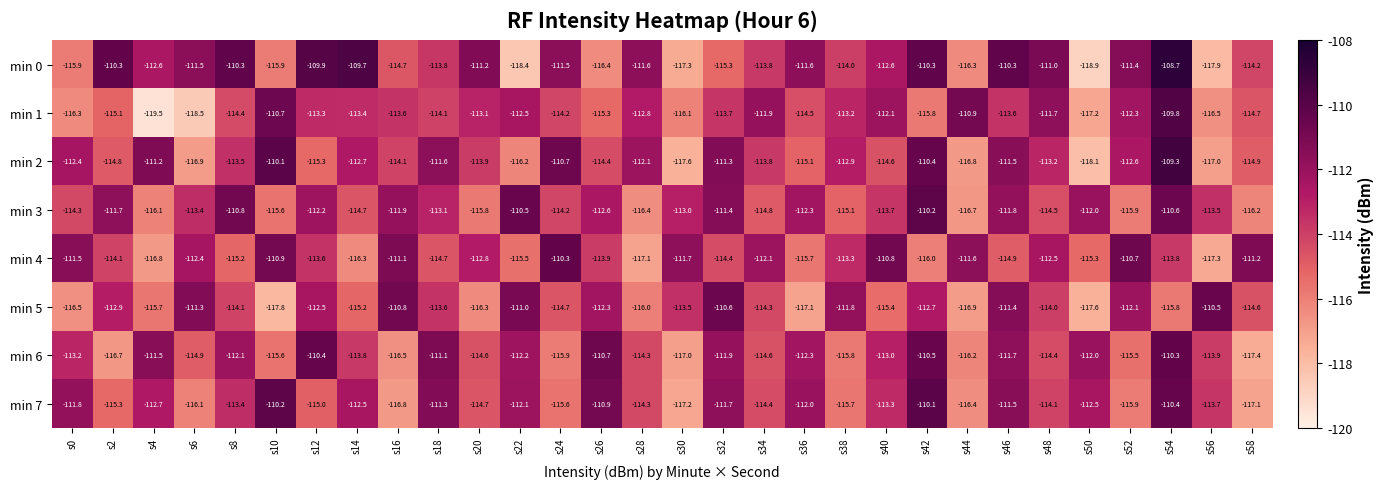

What is the average value of the min 3 series?

-113.5